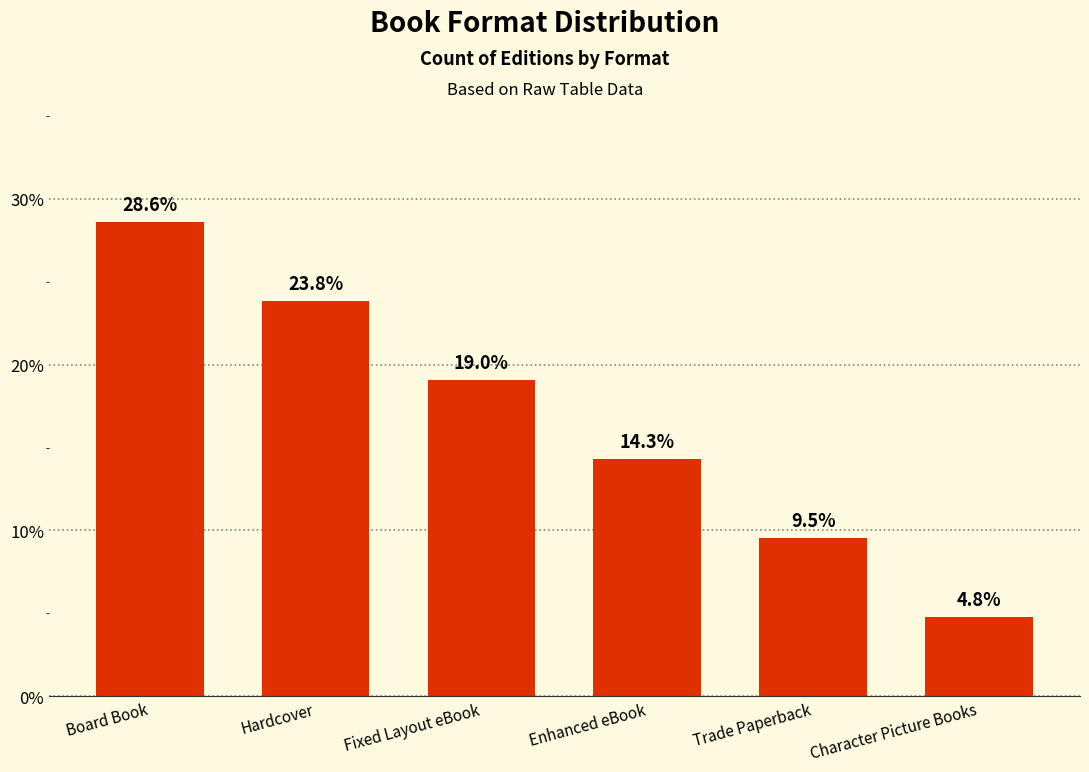

How many data points are less than 19?

3